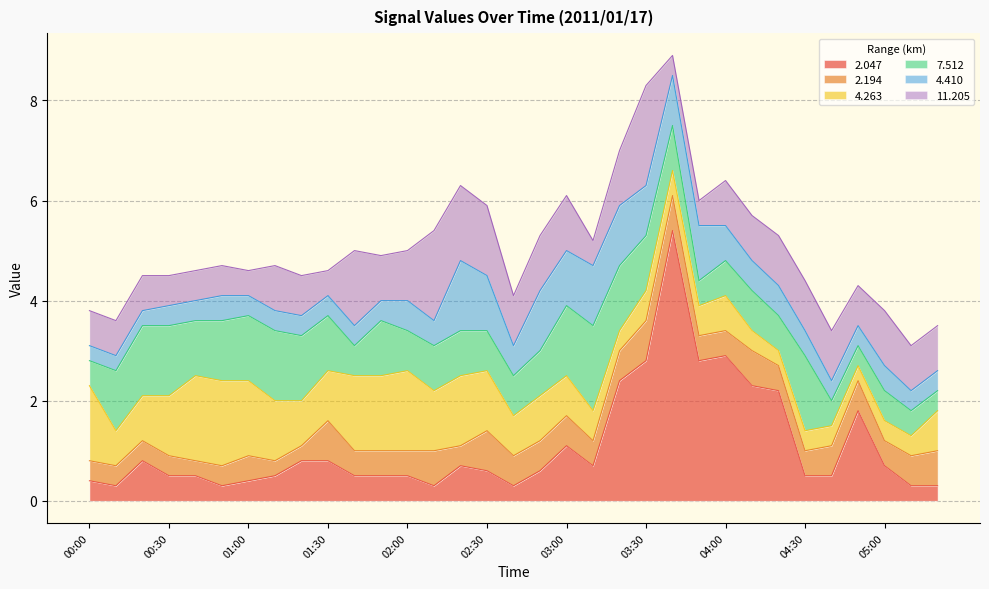

What is the value of the 4.410 point at the 18th from the left?

1.2